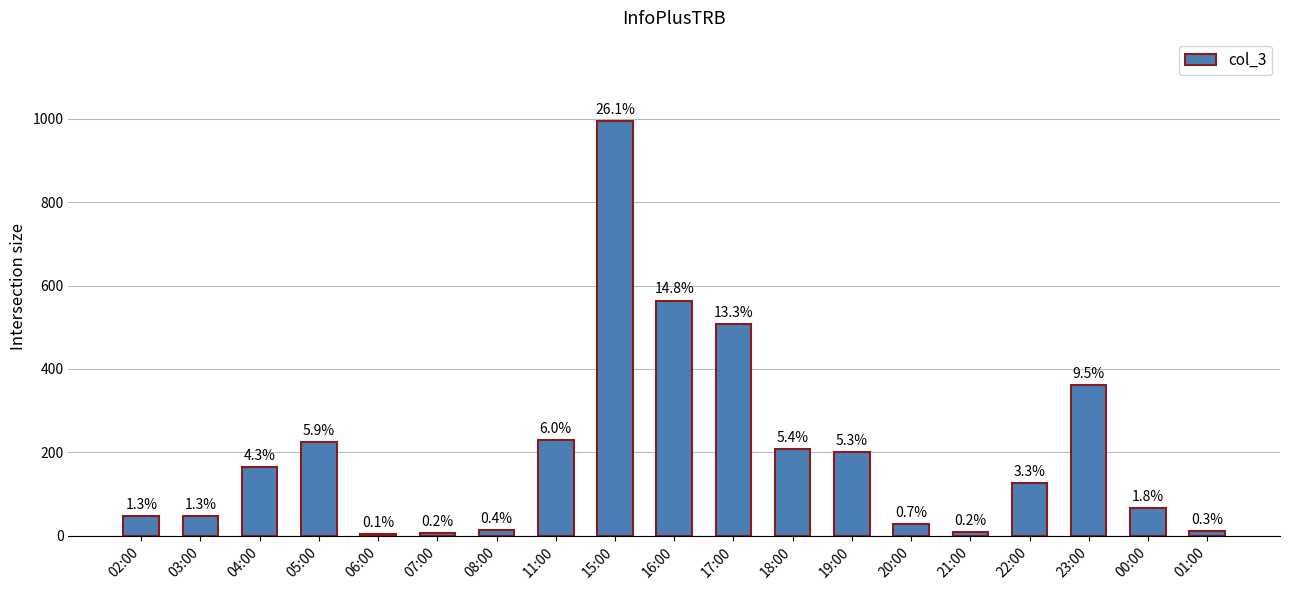

Rank the categories by value from highest to lowest.

15:00, 16:00, 17:00, 23:00, 11:00, 05:00, 18:00, 19:00, 04:00, 22:00, 00:00, 02:00, 03:00, 20:00, 08:00, 01:00, 21:00, 07:00, 06:00